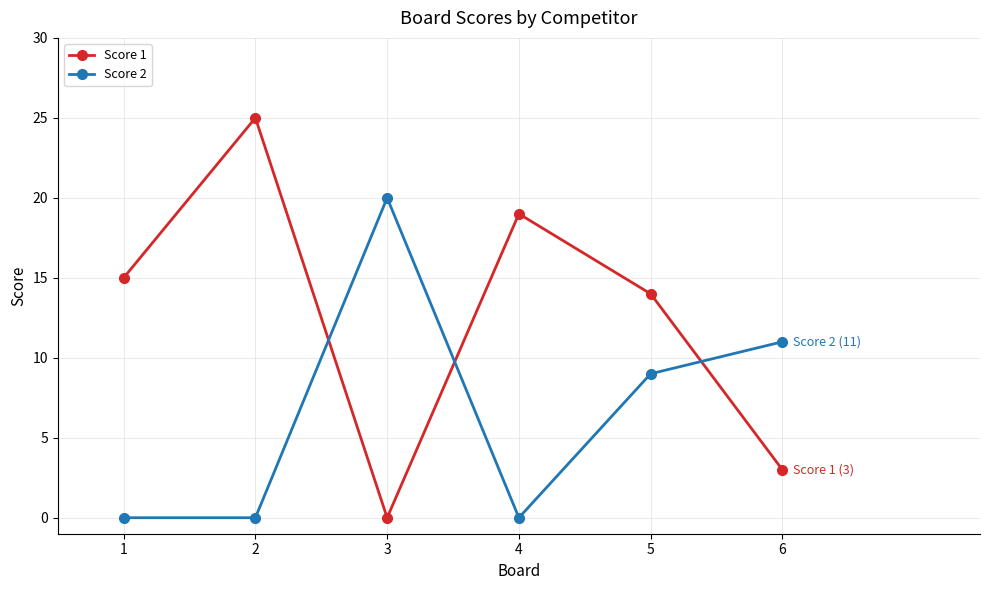

List the series in order of their overall mean, highest first.

Score 1, Score 2